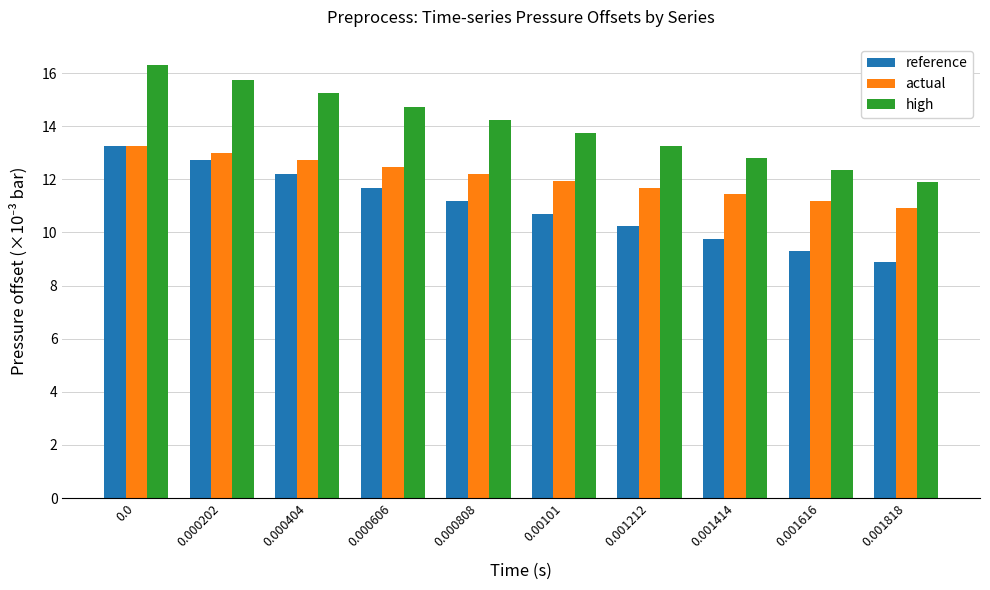

How many values in the high series are below 14?

5